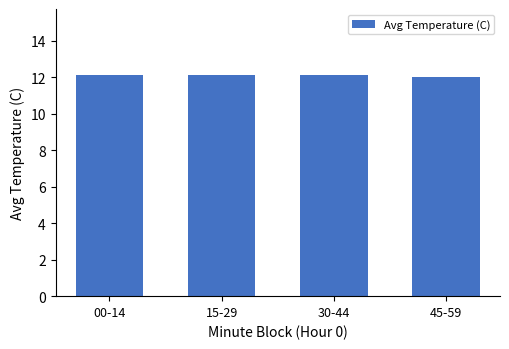

What position from the left is 00-14?

1